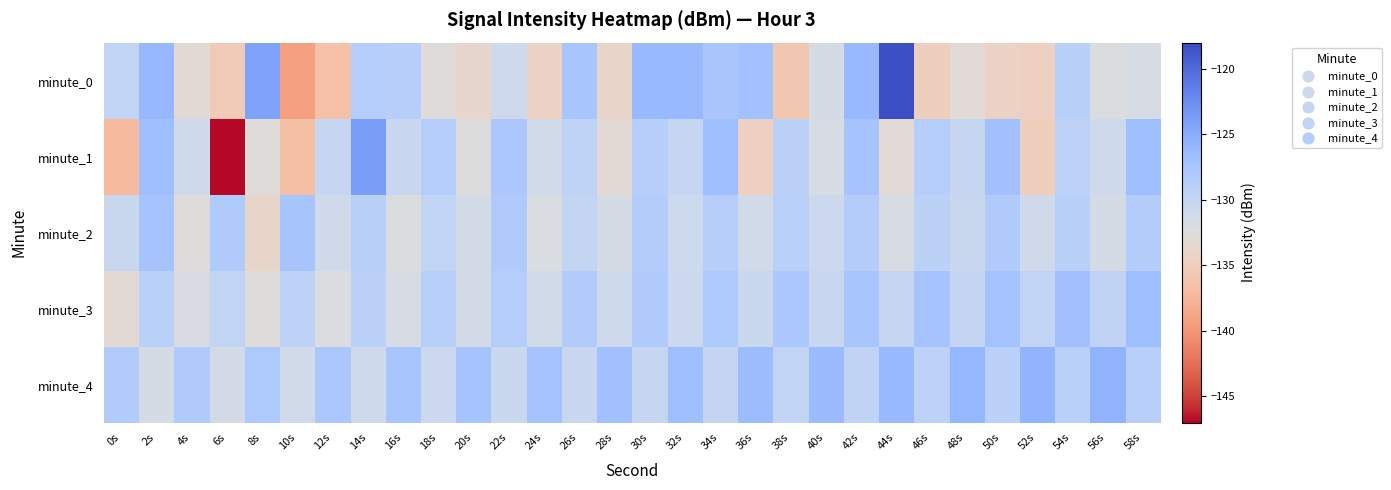

Between 46s and 18s, which is larger?

18s